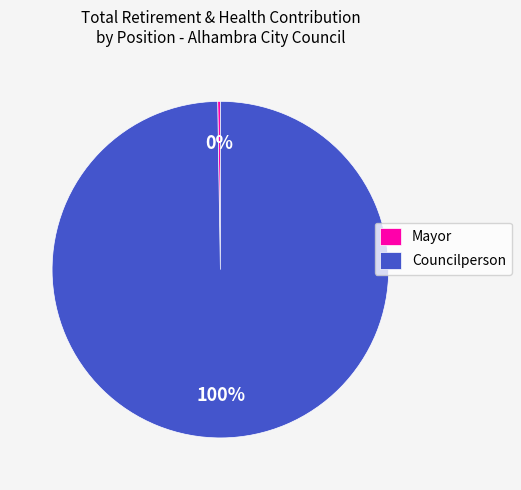

Is it true that Councilperson is 100% of the pie?

True